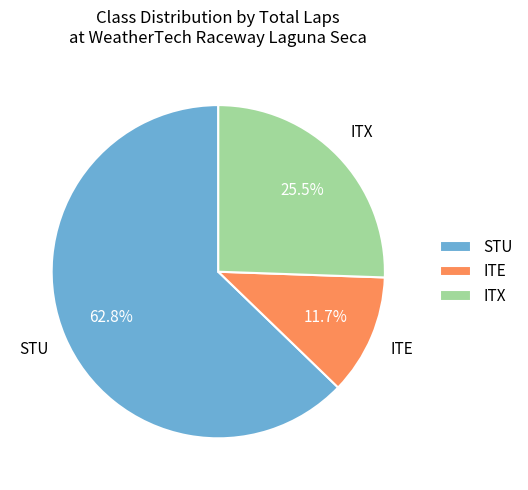

Which slice is the largest?

STU